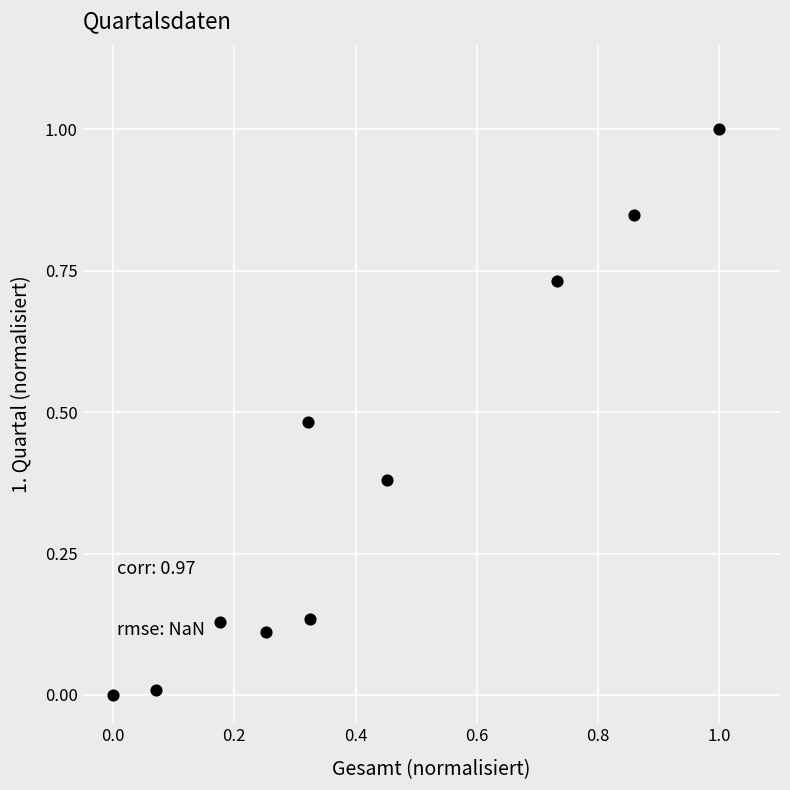

What is the range of X values (max minus min)?

1.0